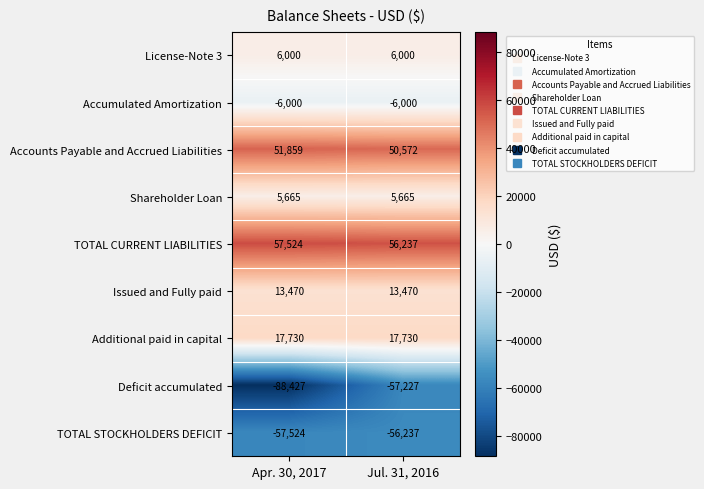

Is it true that Deficit accumulated equals -57227 at Jul. 31, 2016?

True